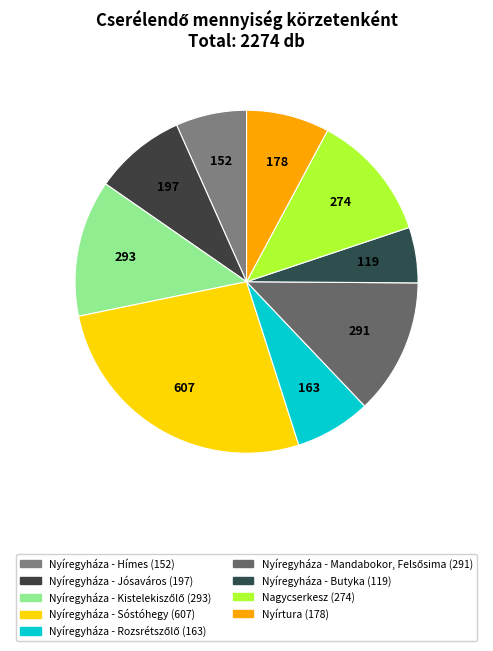

How many segments does this pie chart have?

9